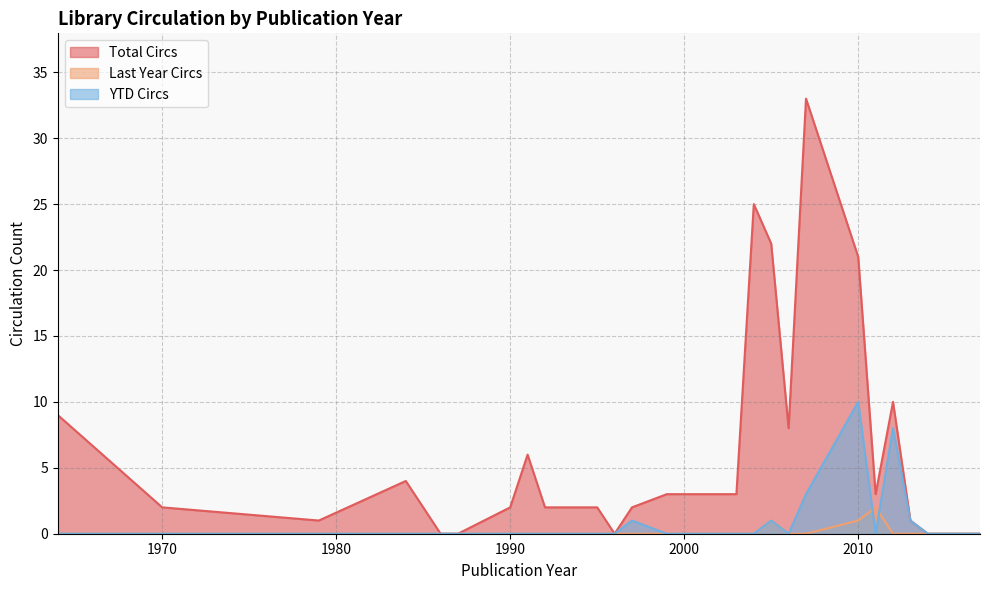

The Last Year Circs series shows 0 at 2017. True or false?

True